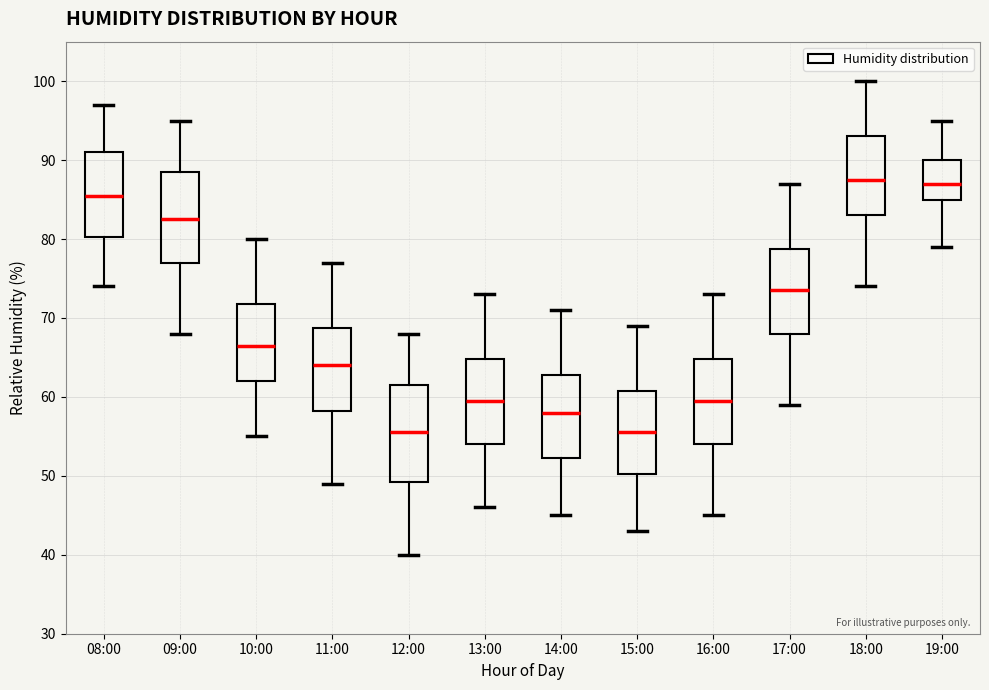

Reading left to right, transcribe this box plot: for each box, give where its median line is, the range the box spans, and where its two whiskers end, as read against the y-axis. The values are not printed on the chart, so give them approximately, as read against the axis.

08:00: median 86, box 80 to 91, whiskers 74 to 97
09:00: median 83, box 77 to 89, whiskers 68 to 95
10:00: median 67, box 62 to 72, whiskers 55 to 80
11:00: median 64, box 58 to 69, whiskers 49 to 77
12:00: median 56, box 49 to 62, whiskers 40 to 68
13:00: median 60, box 54 to 65, whiskers 46 to 73
14:00: median 58, box 52 to 63, whiskers 45 to 71
15:00: median 56, box 50 to 61, whiskers 43 to 69
16:00: median 60, box 54 to 65, whiskers 45 to 73
17:00: median 74, box 68 to 79, whiskers 59 to 87
18:00: median 88, box 83 to 93, whiskers 74 to 100
19:00: median 87, box 85 to 90, whiskers 79 to 95